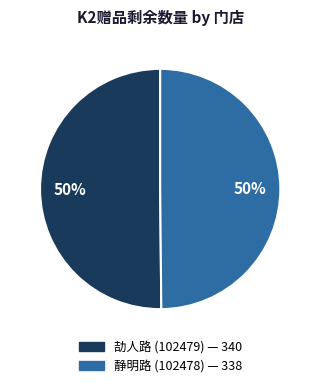

To the nearest percent, what percentage of the pie is 静明路 (102478)?

50%